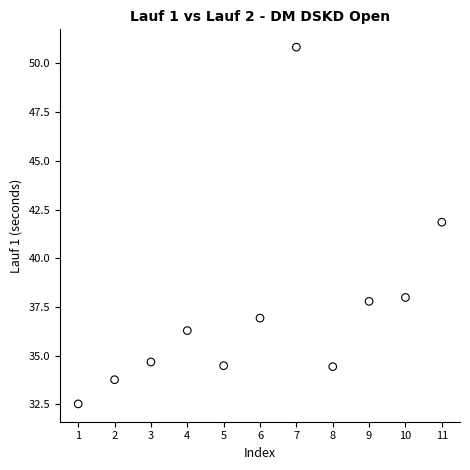

What Y value in the scatter plot is closest to 41?

41.9